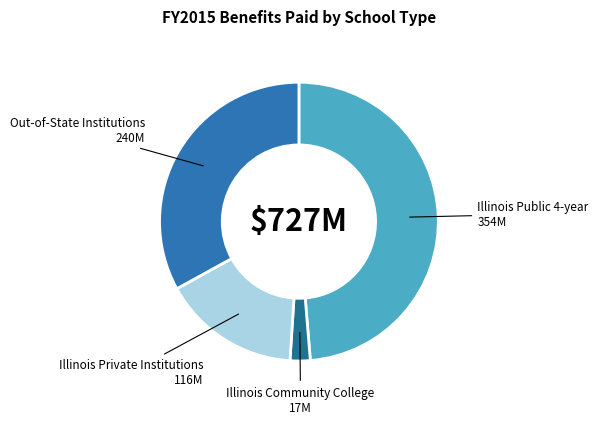

Is there a majority slice in this chart?

No